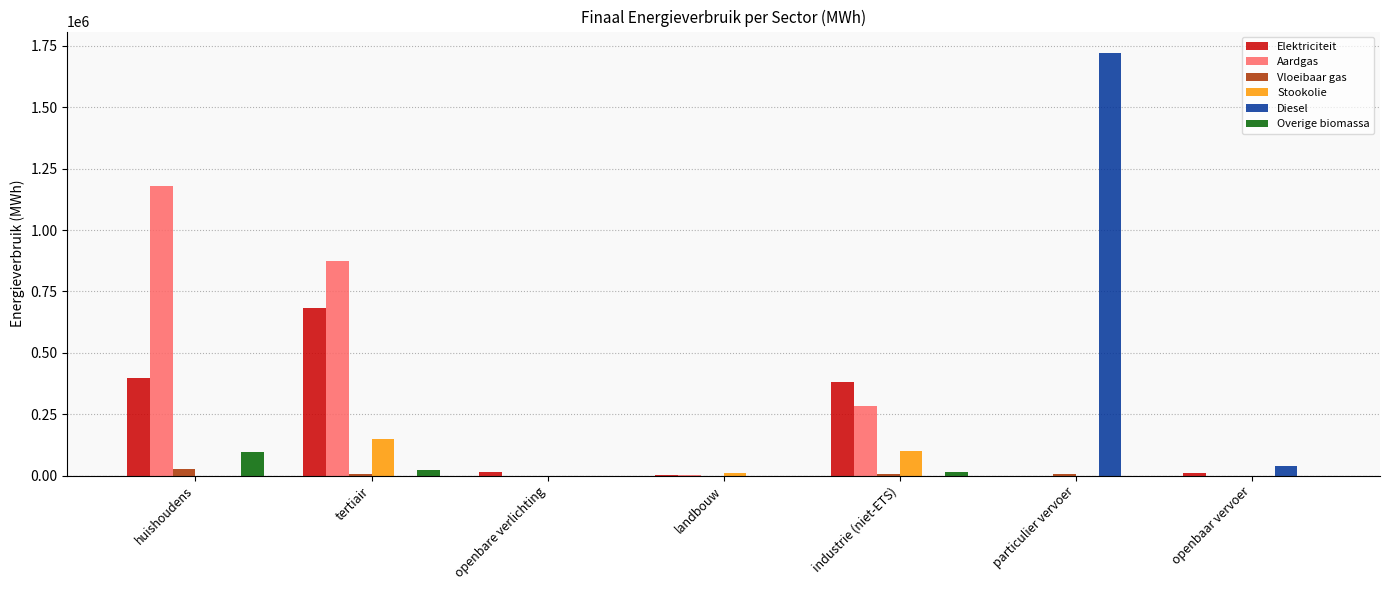

Between huishoudens and industrie (niet-ETS), which series saw the biggest shift?

Aardgas